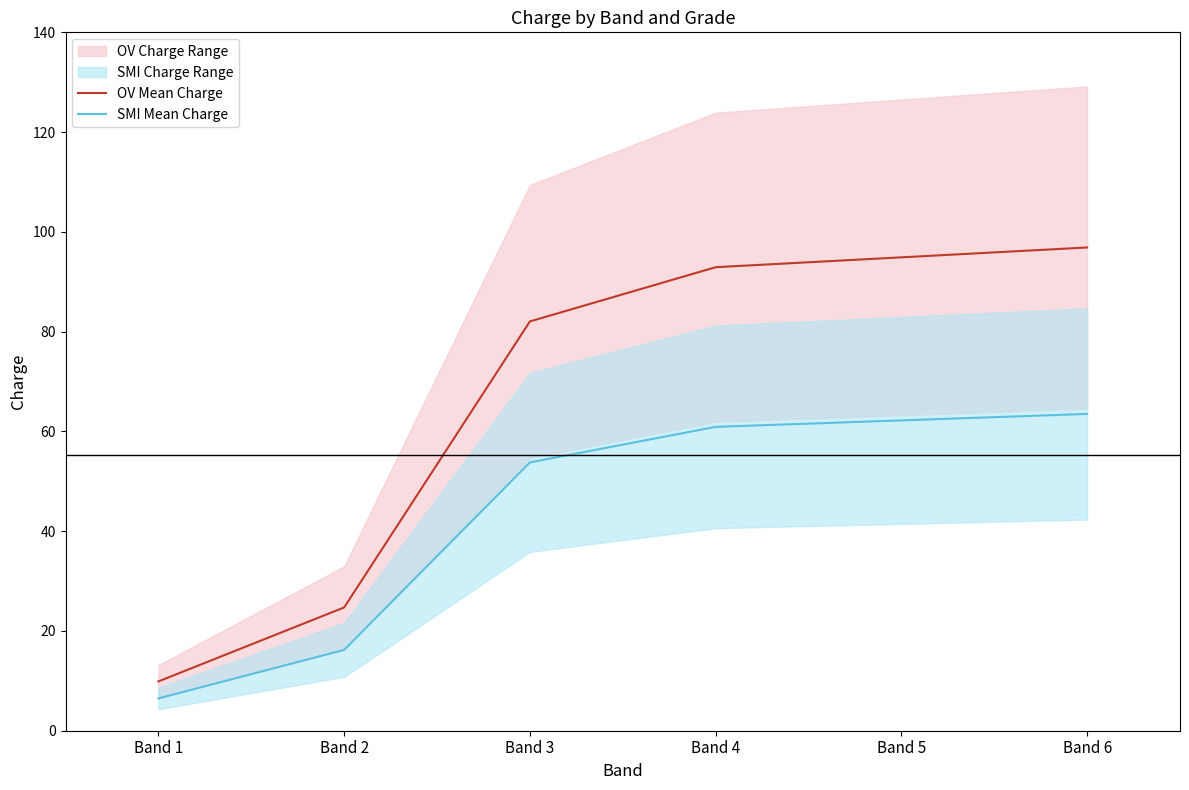

True or false: OV Mean Charge and SMI Mean Charge cross at least once.

False